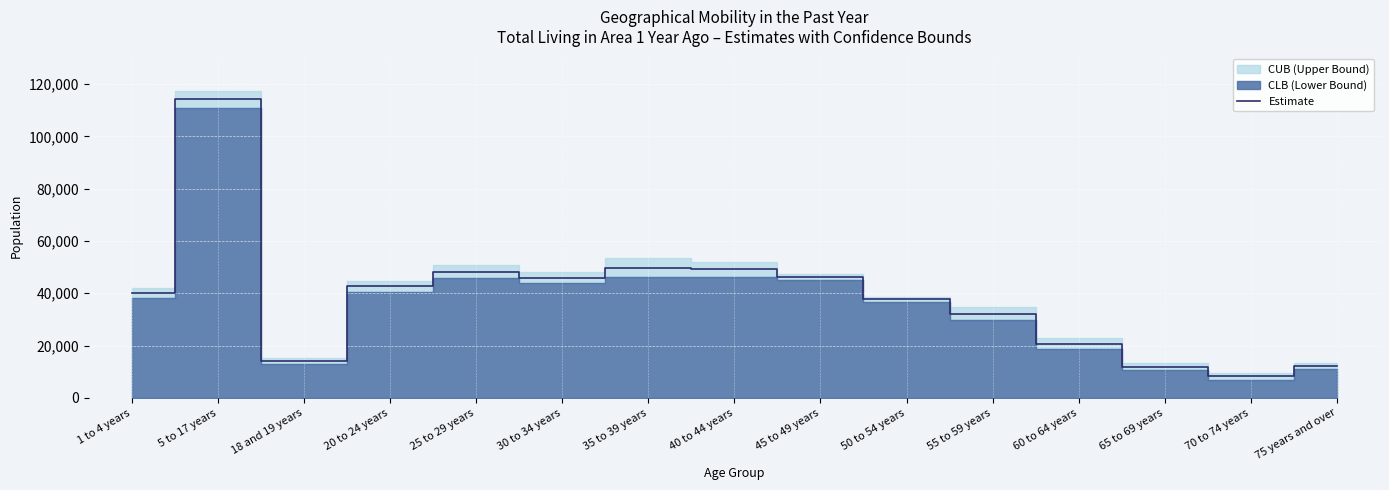

What position from the right is 25 to 29 years?

11